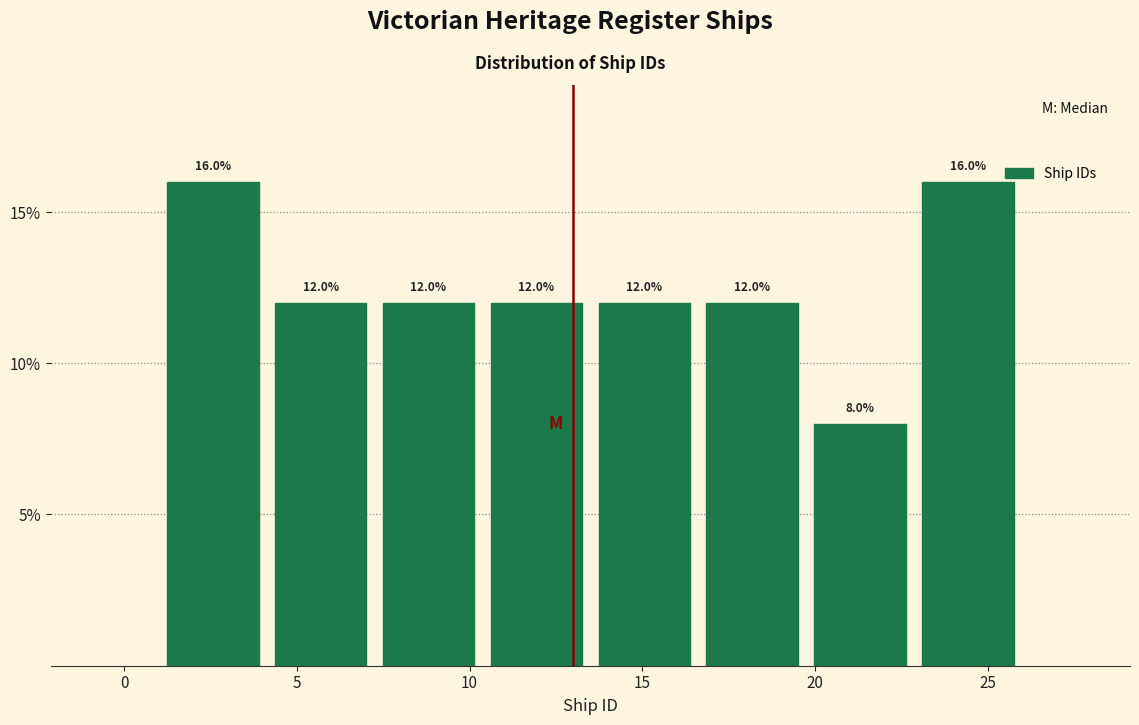

Reading left to right, list every bar in this chart as the range it spans on the x-axis followed by its height. The bar edges are not printed on the chart, so give them approximately, as read against the axis.

1.0 to 4.0: 16.0
4.0 to 7.5: 12.0
7.5 to 10.5: 12.0
10.5 to 13.5: 12.0
13.5 to 16.5: 12.0
16.5 to 20.0: 12.0
20.0 to 23.0: 8.0
23.0 to 26.0: 16.0